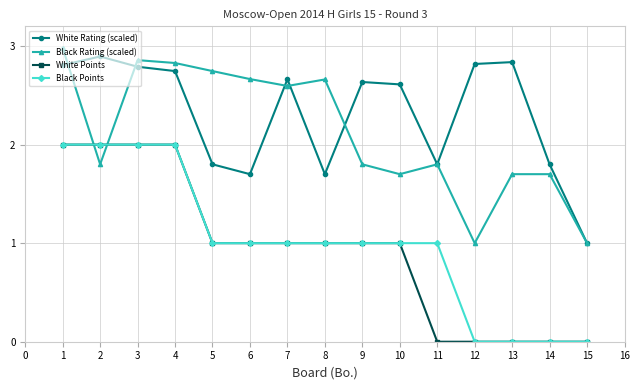

What is the sum of all White Points values?

14.0